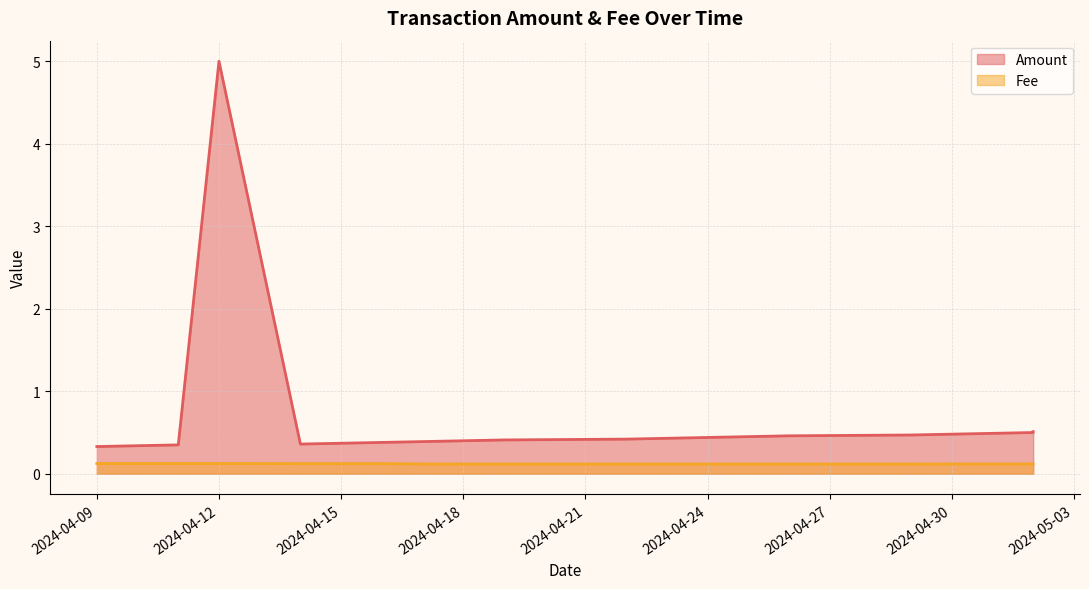

What is the sum of the Fee values at 2024-04-09 and 2024-04-25?

0.2